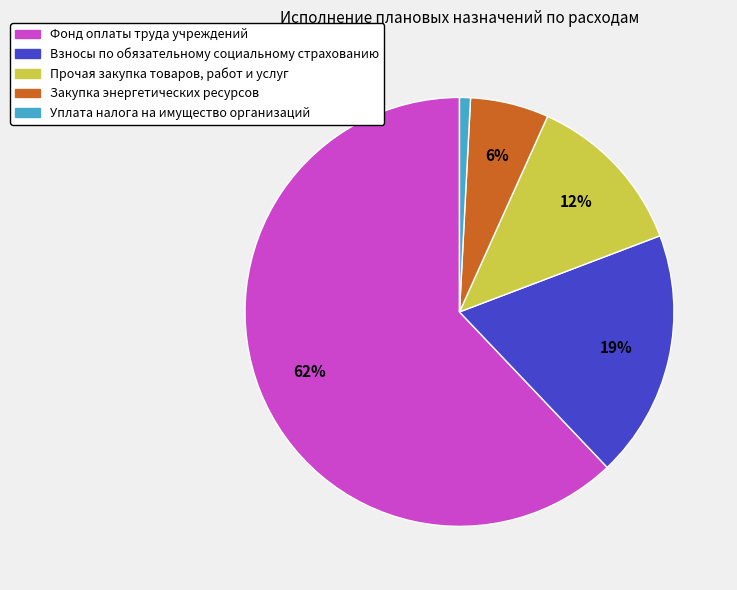

Count the number of slices in the pie.

5